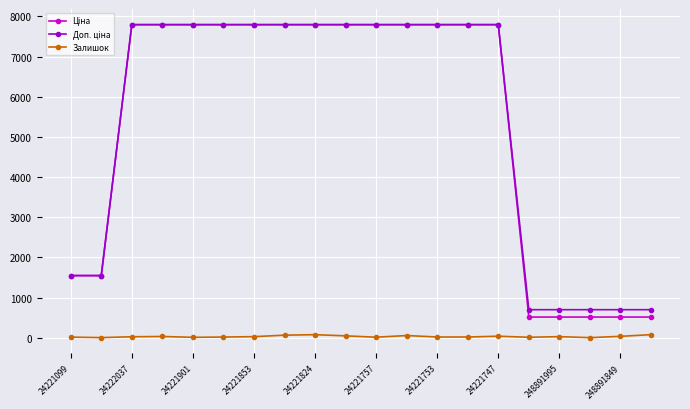

True or false: Залишок has more than 1 points higher than both neighbors.

True